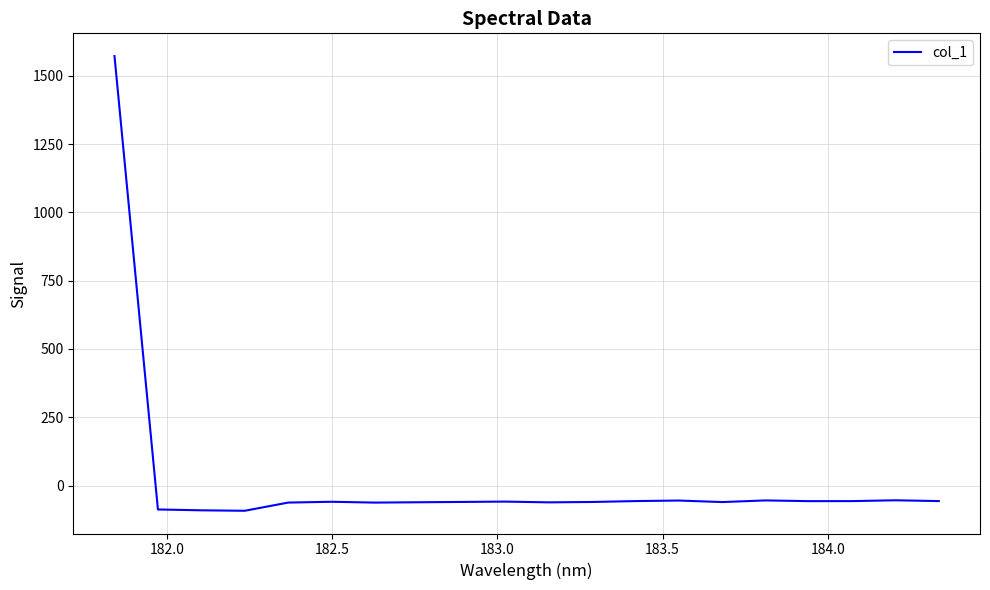

What is the difference between the maximum and minimum values?

1664.2